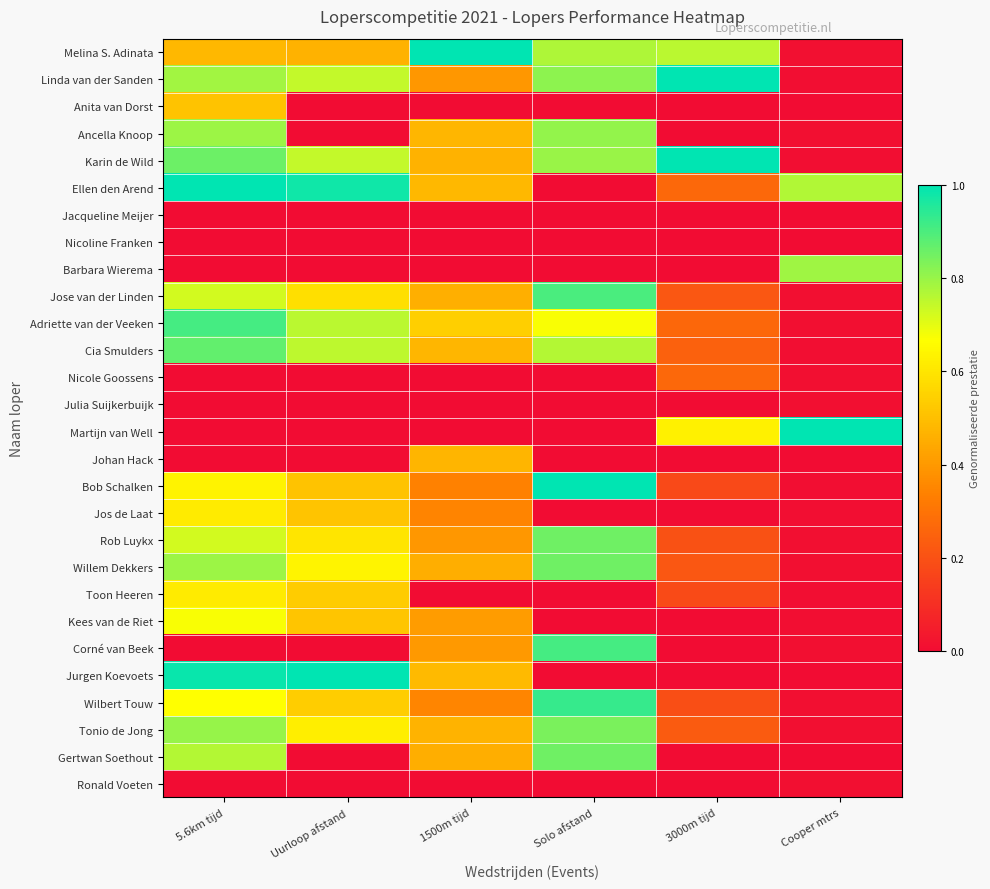

What is the difference between the highest and lowest values at Uurloop afstand?

1.0